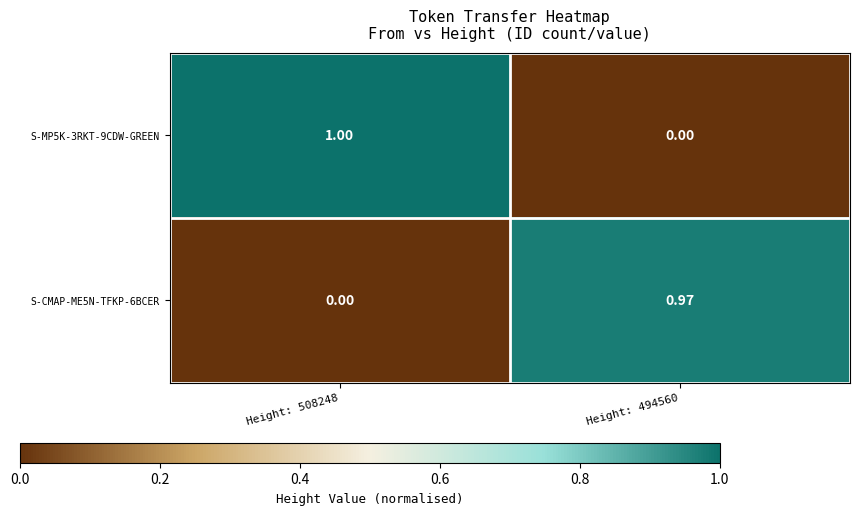

List the series in order of their overall mean, highest first.

S-MP5K-3RKT-9CDW-GREEN, S-CMAP-ME5N-TFKP-6BCER